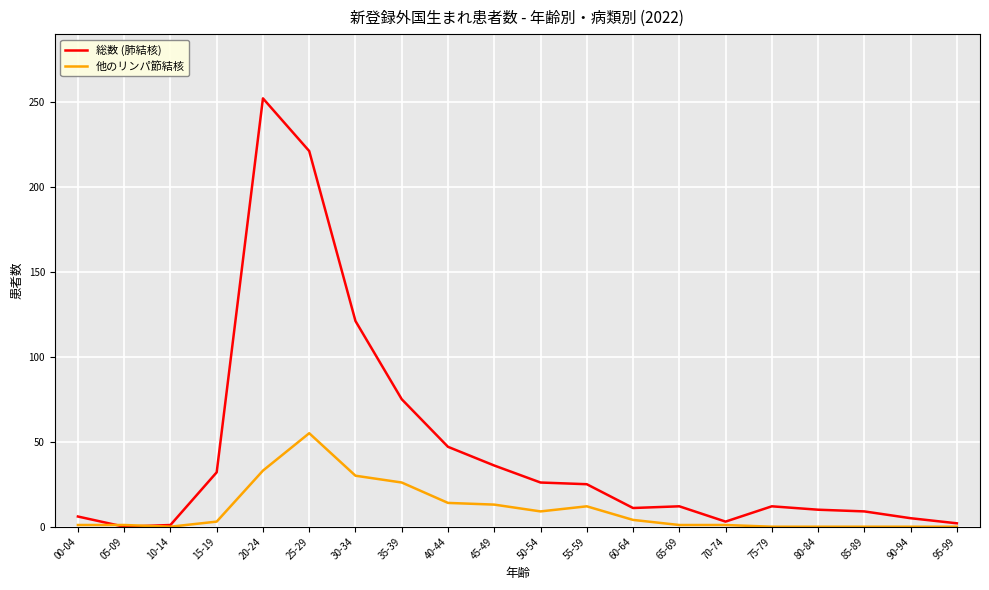

What is the highest value of the 総数 (肺結核) series?

252